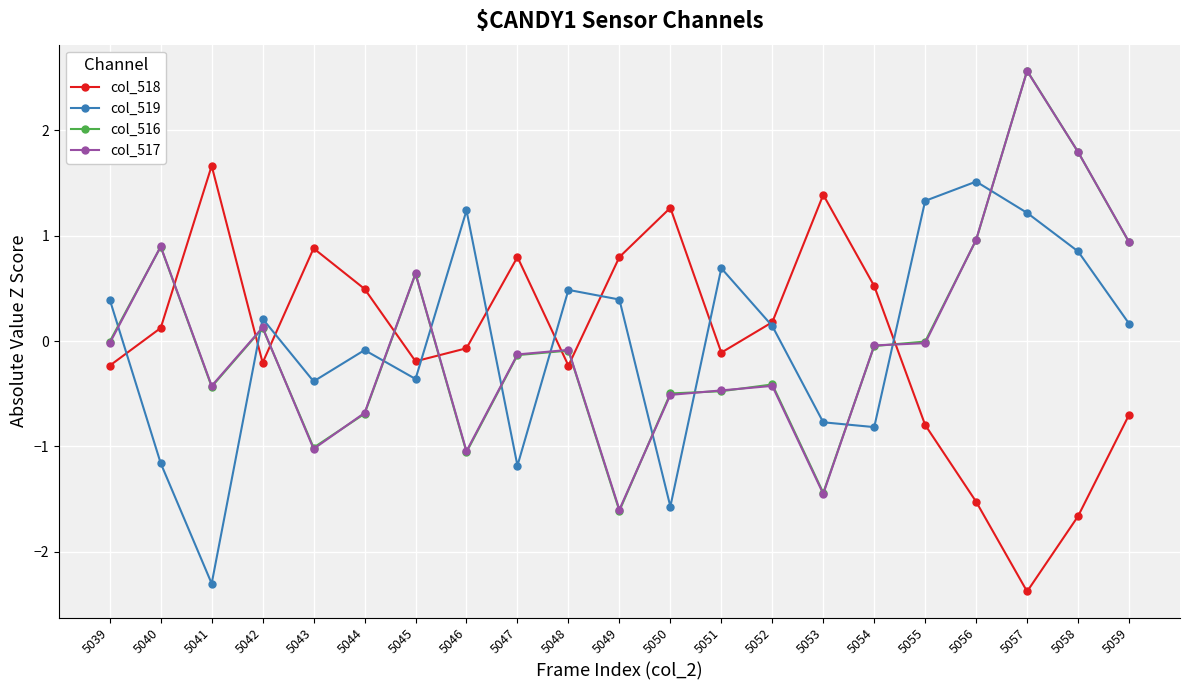

What is the value of the col_516 point at the 6th from the left?

-0.7